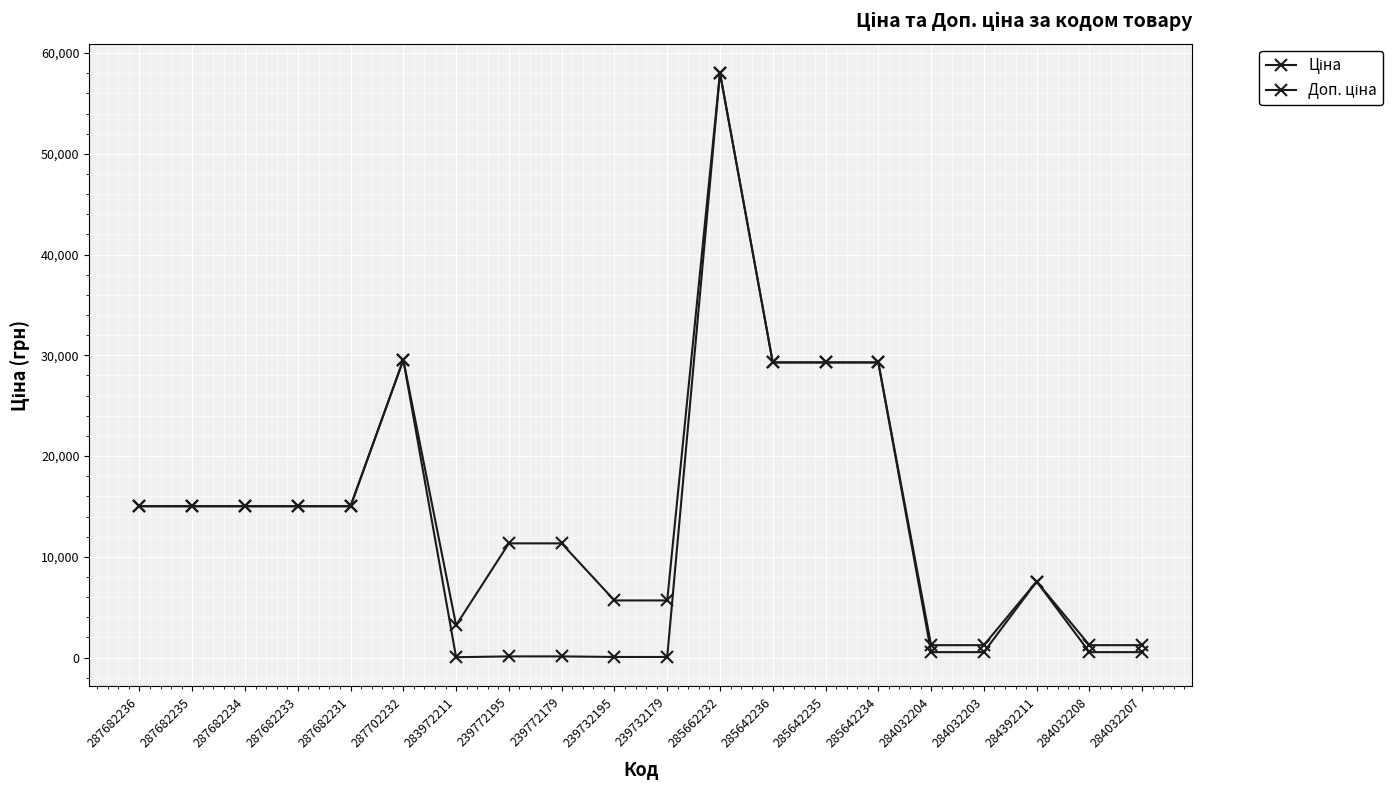

At how many categories does at least one series exceed 4335?

15